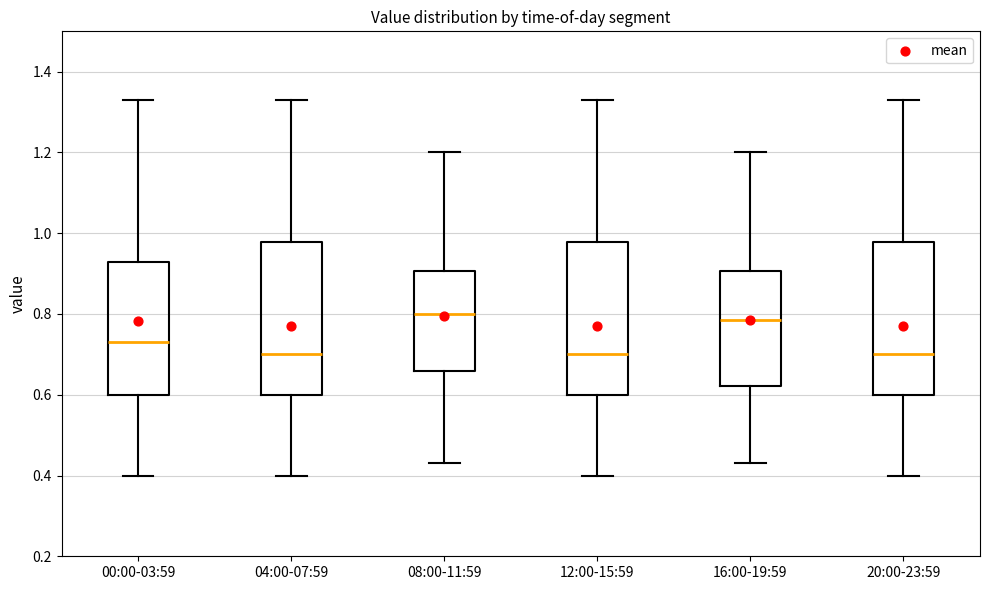

Reading left to right, transcribe this box plot: for each box, give where its median line is, the range the box spans, and where its two whiskers end, as read against the y-axis. The values are not printed on the chart, so give them approximately, as read against the axis.

00:00-03:59: median 0.74, box 0.60 to 0.94, whiskers 0.40 to 1.34
04:00-07:59: median 0.70, box 0.60 to 0.98, whiskers 0.40 to 1.34
08:00-11:59: median 0.80, box 0.66 to 0.90, whiskers 0.44 to 1.20
12:00-15:59: median 0.70, box 0.60 to 0.98, whiskers 0.40 to 1.34
16:00-19:59: median 0.78, box 0.62 to 0.90, whiskers 0.44 to 1.20
20:00-23:59: median 0.70, box 0.60 to 0.98, whiskers 0.40 to 1.34